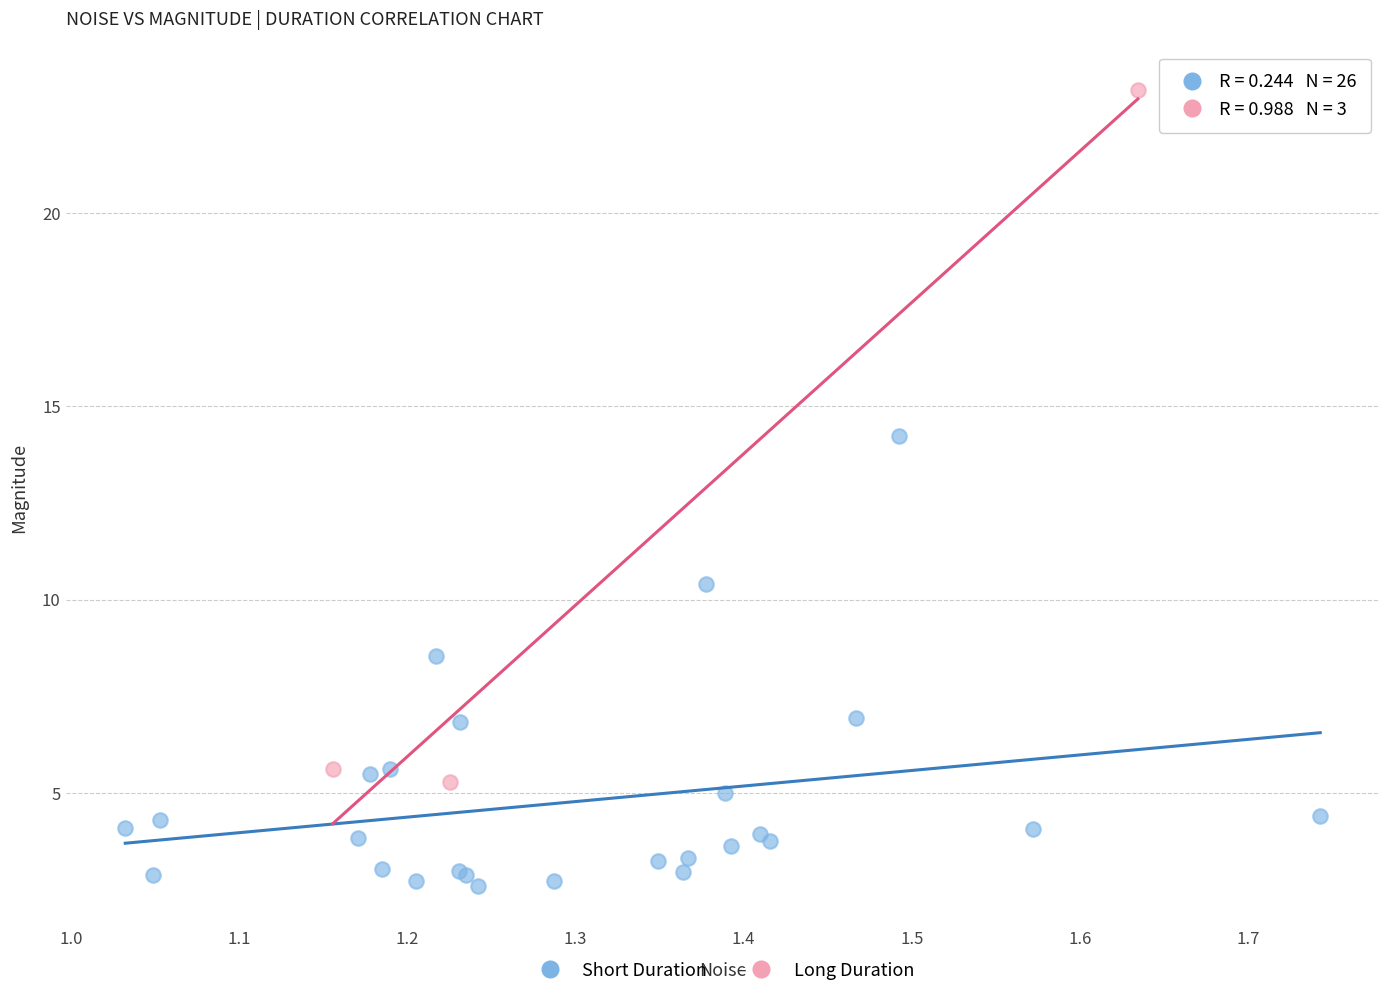

Which series reaches the minimum Y coordinate?

Short Duration